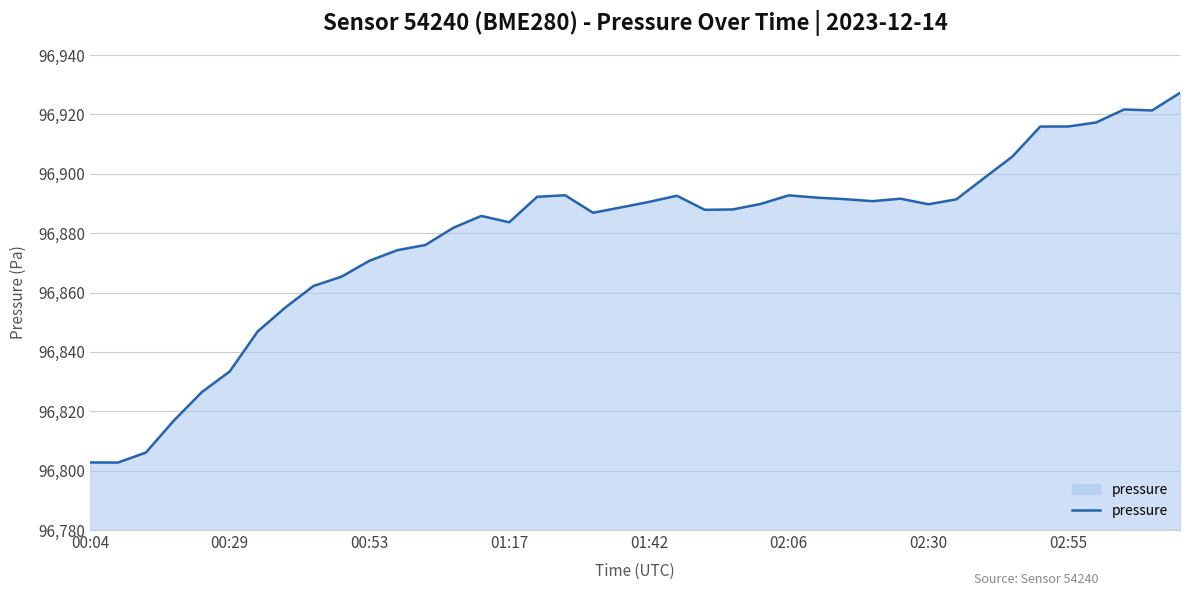

What is the smallest value displayed?

96802.7